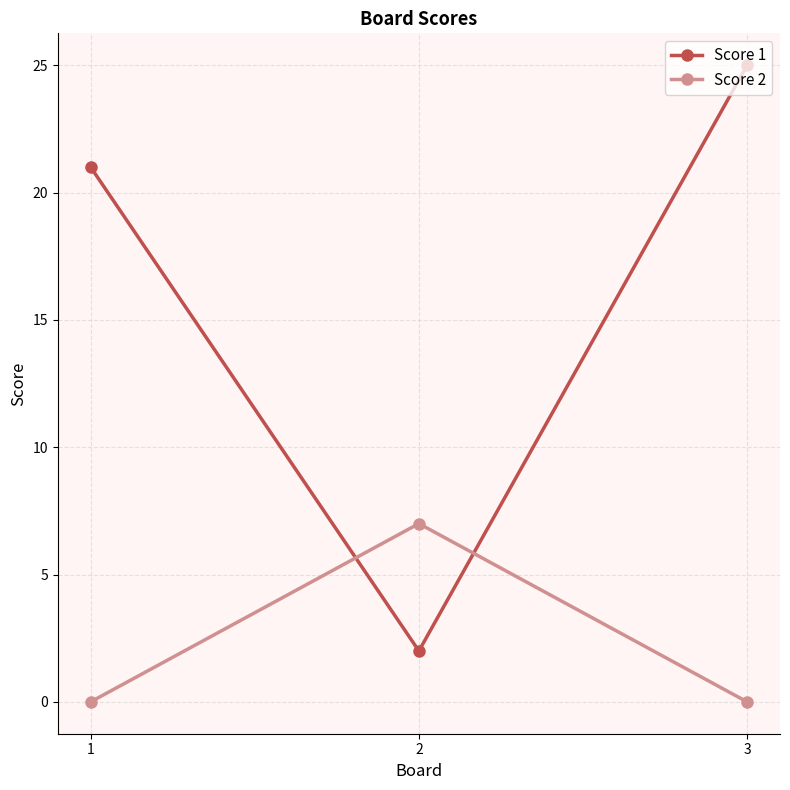

Rank the series by their maximum value, from highest to lowest.

Score 1, Score 2